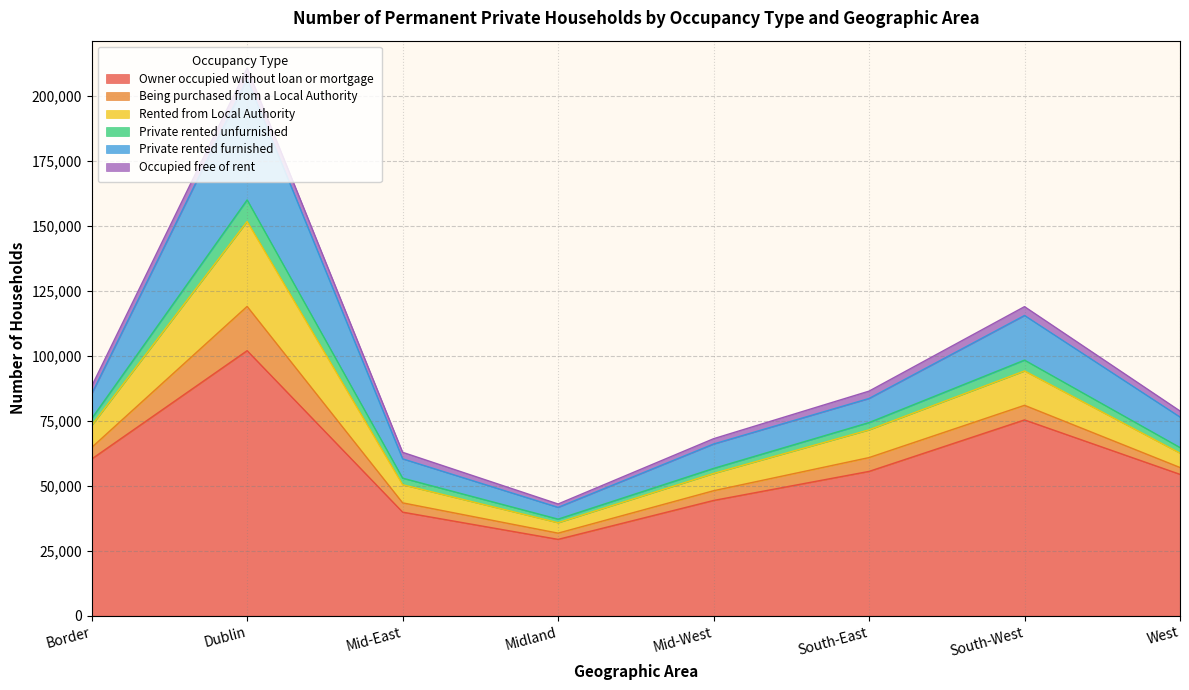

Is it true that Owner occupied without loan or mortgage equals 44351 at Mid-West?

True